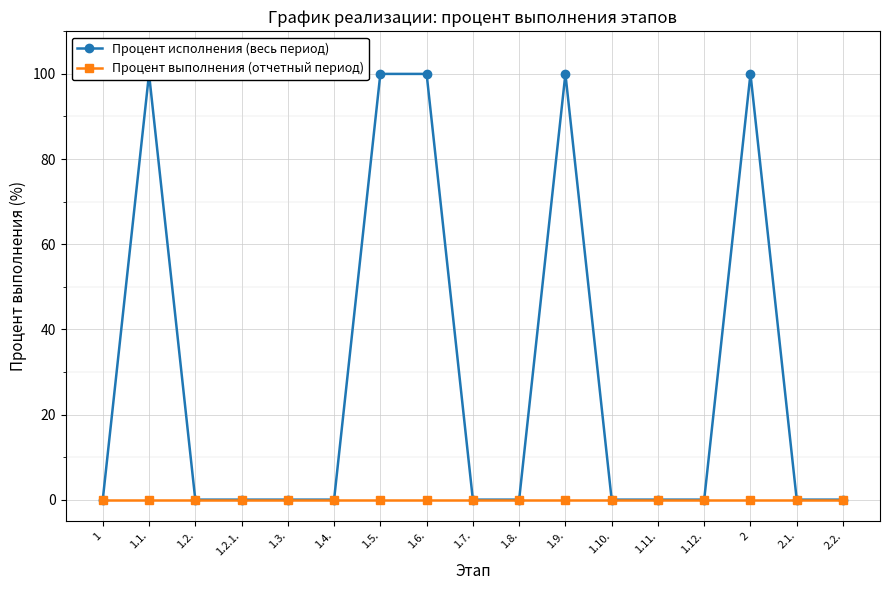

Which series has the widest spread of values?

Процент исполнения (весь период)